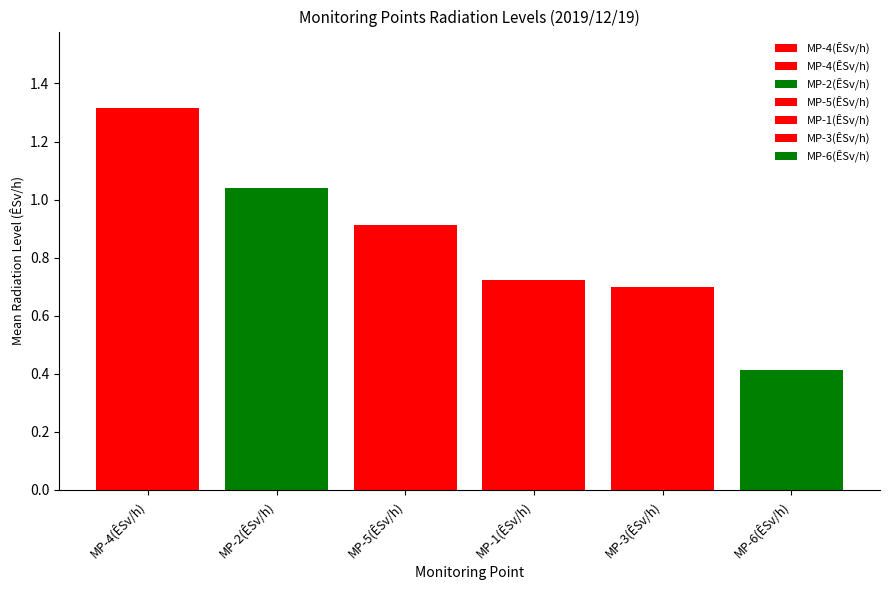

What position from the right is MP-4(ÊSv/h)?

6